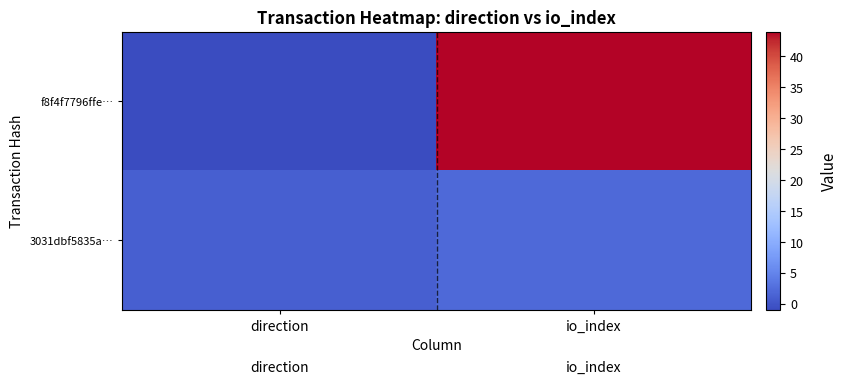

Reading right to left, extract all data points from this chart.

f8f4f7796ffe…: io_index=44	direction=-1
3031dbf5835a…: io_index=2	direction=1